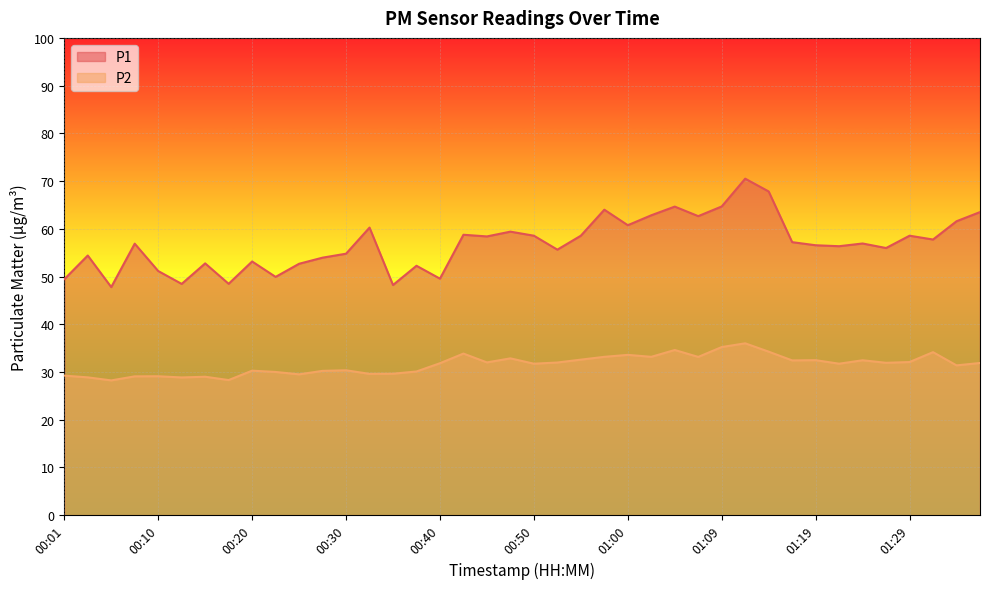

Which has a higher value, 01:29 or 00:33?

00:33